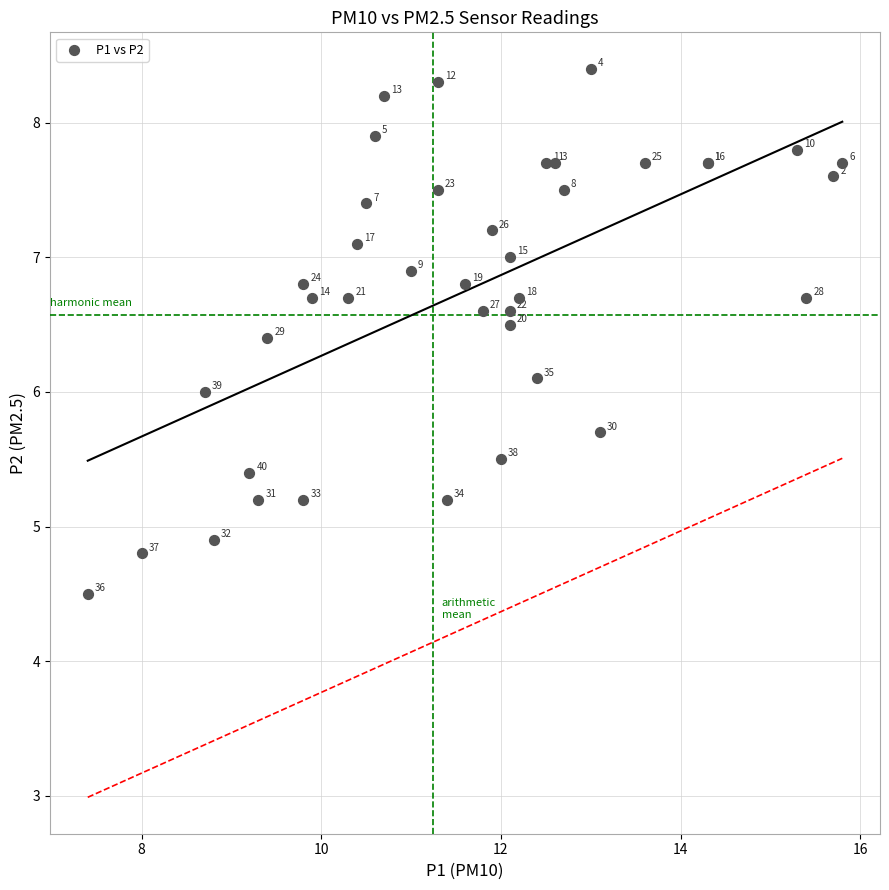

What Y value in the scatter plot is closest to 6?

6.0